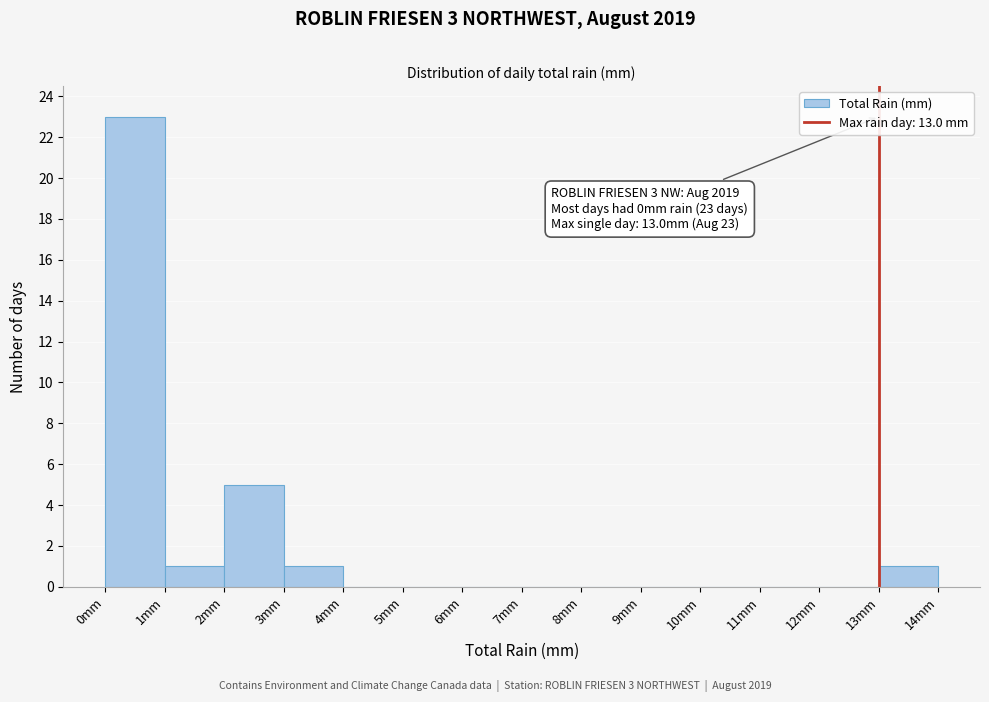

Which range on the x-axis has the tallest bar?

0 to 1